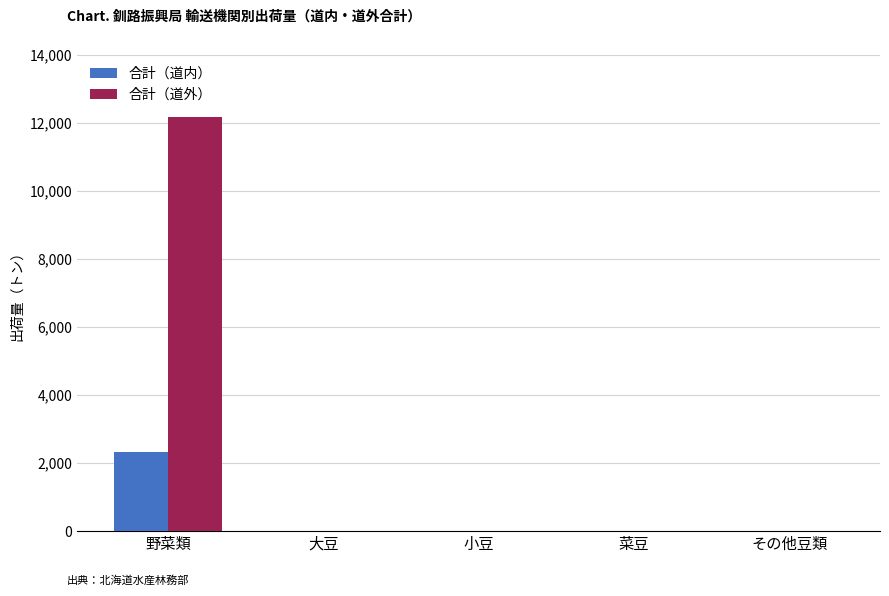

At which category is the sum across all series the highest?

野菜類